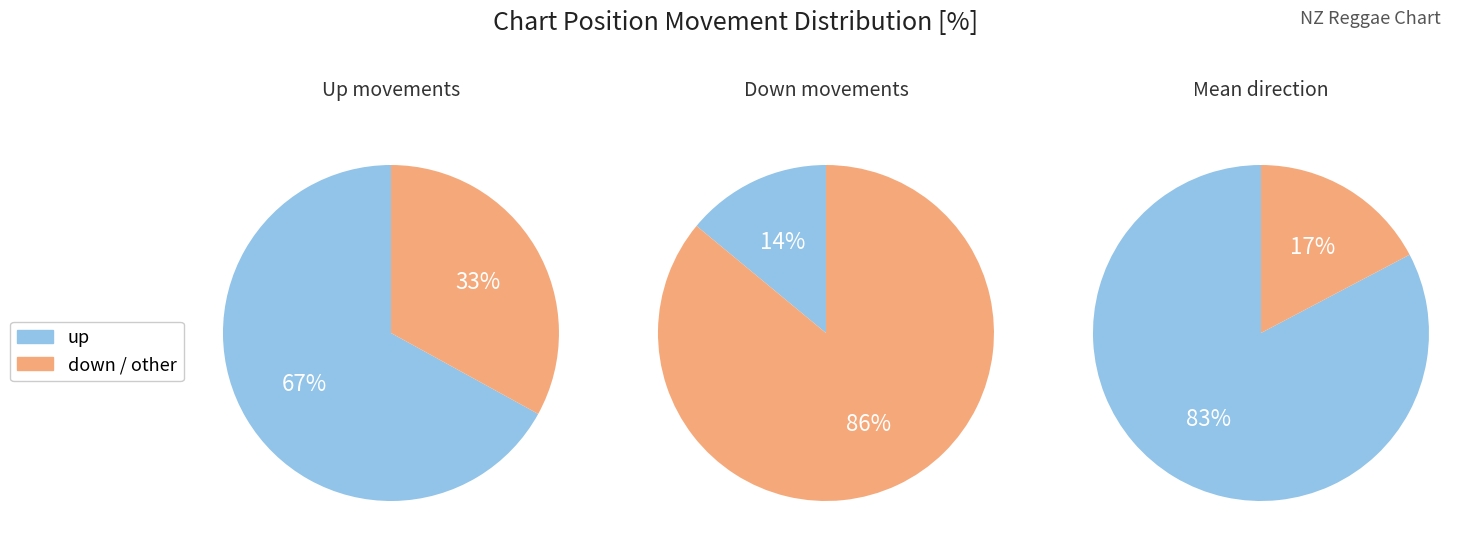

Is down the majority of the pie?

No